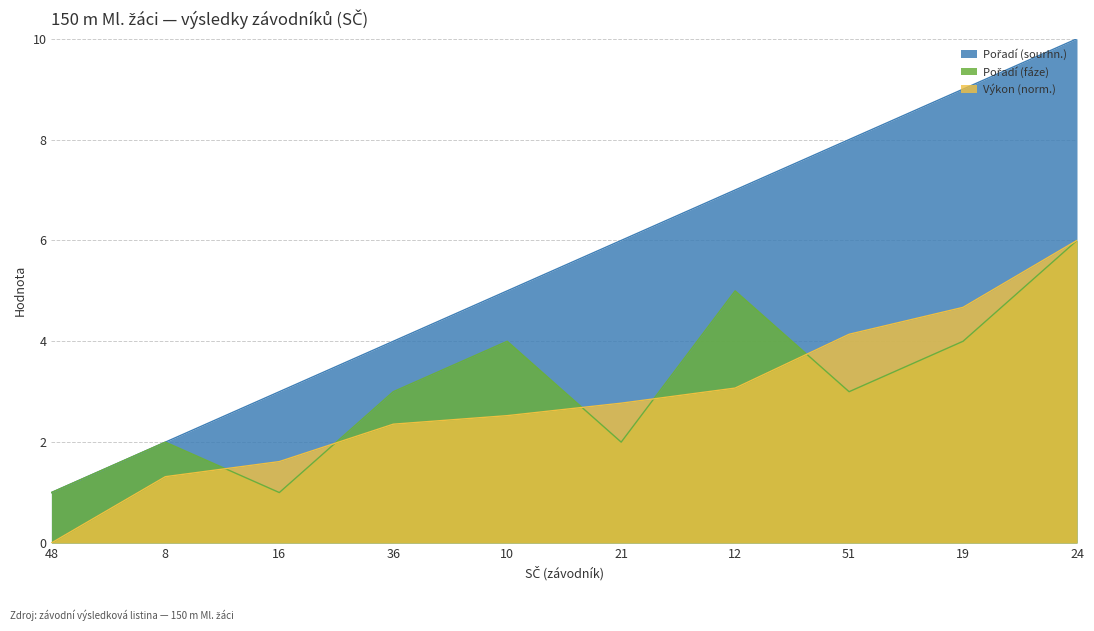

Is it true that Pořadí (fáze) equals 1.0 at 48?

True